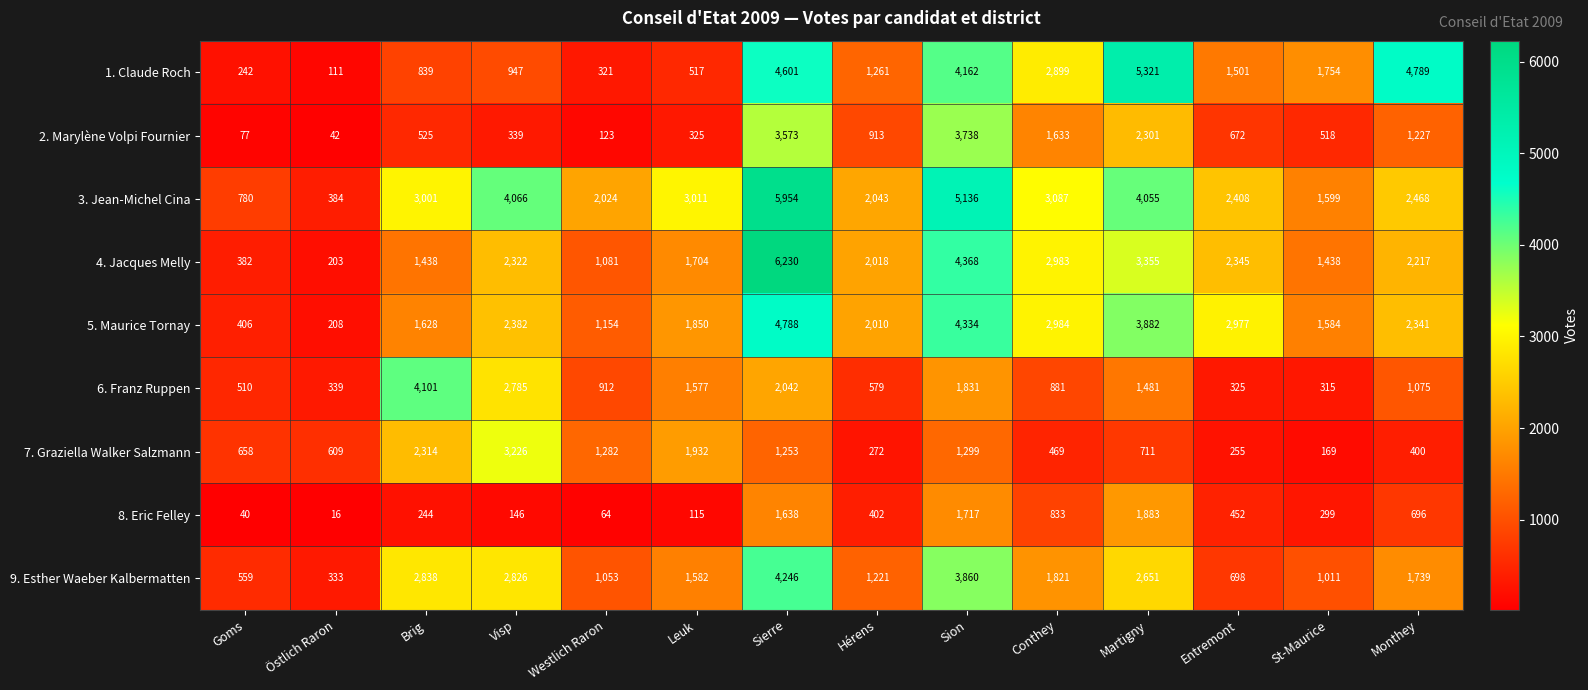

What is the difference between the 5. Maurice Tornay values at Westlich Raron and Goms?

748